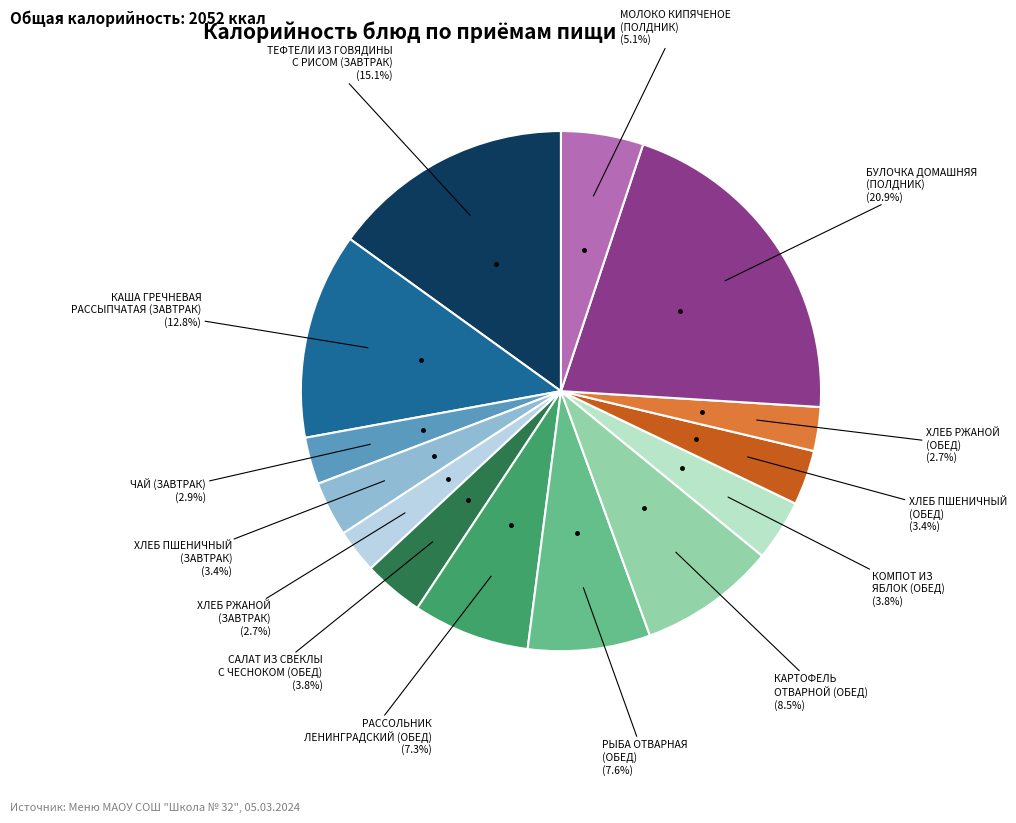

What is the largest slice in the pie chart?

БУЛОЧКА ДОМАШНЯЯ (ПОЛДНИК)